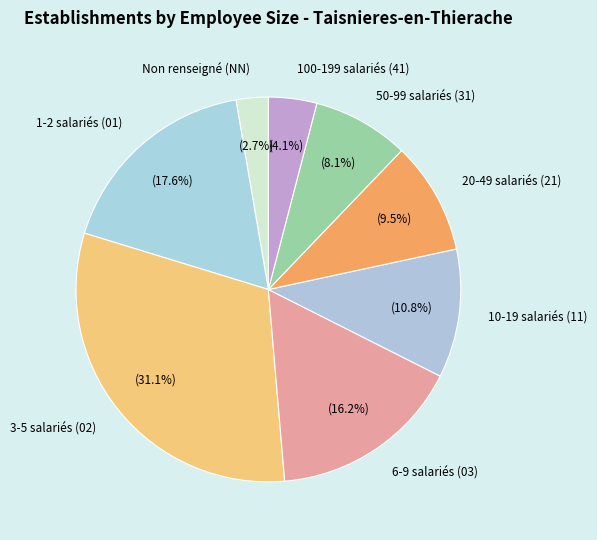

Which has a higher value, 1-2 salariés (01) or 6-9 salariés (03)?

1-2 salariés (01)